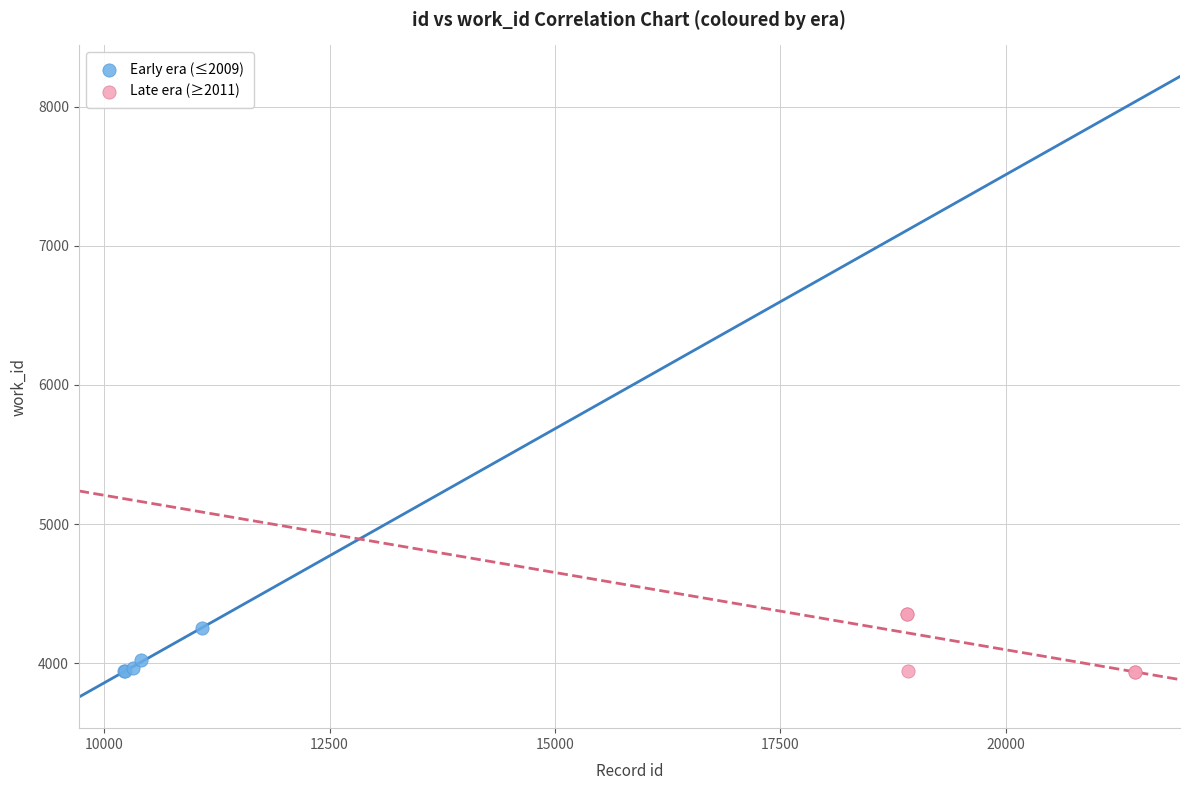

What are all the series names shown in the legend?

Early era (≤2009), Late era (≥2011)